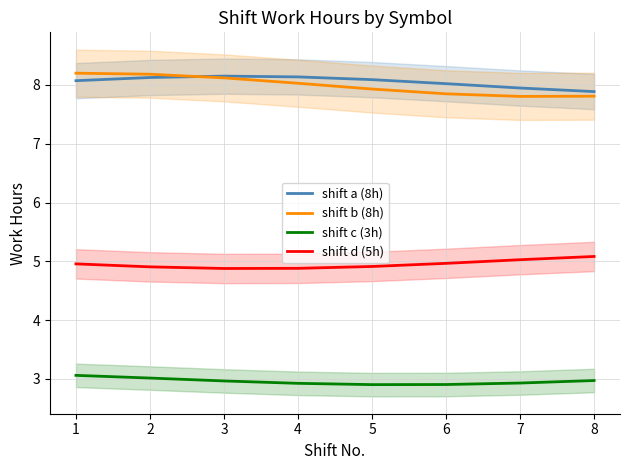

Is it true that shift b (8h) equals 4.1 at 2?

False